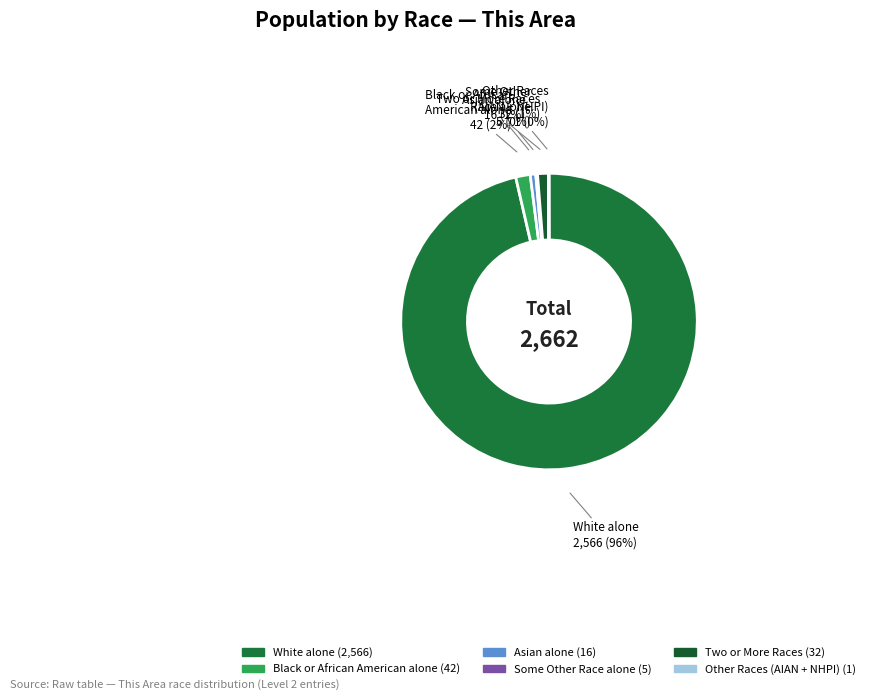

Which slice is the largest?

White alone